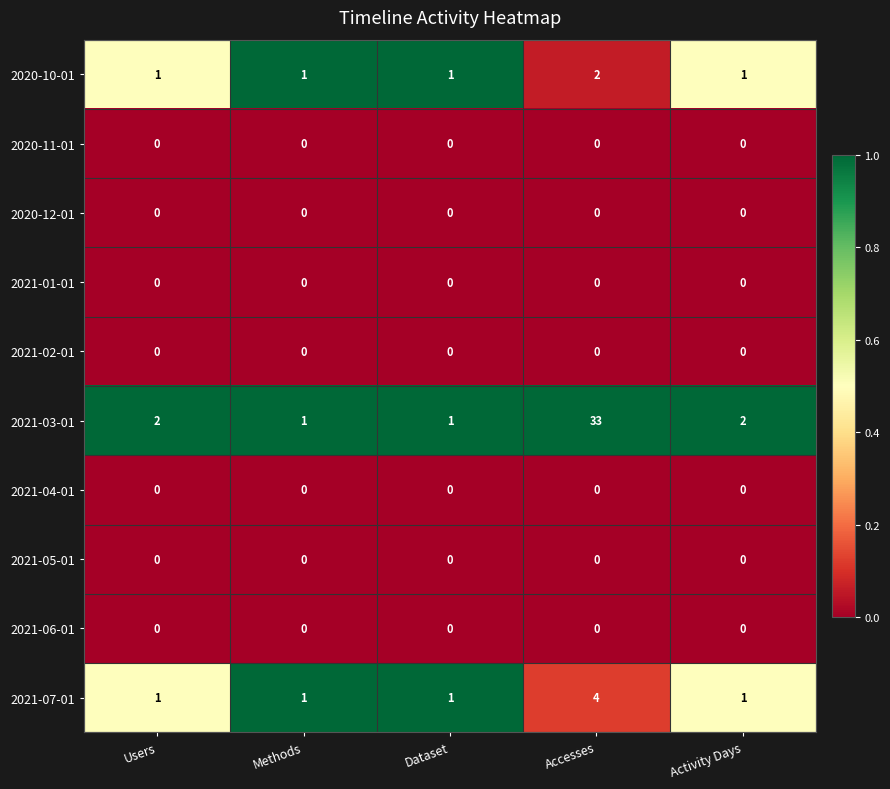

Which series has the widest spread of values?

2021-03-01